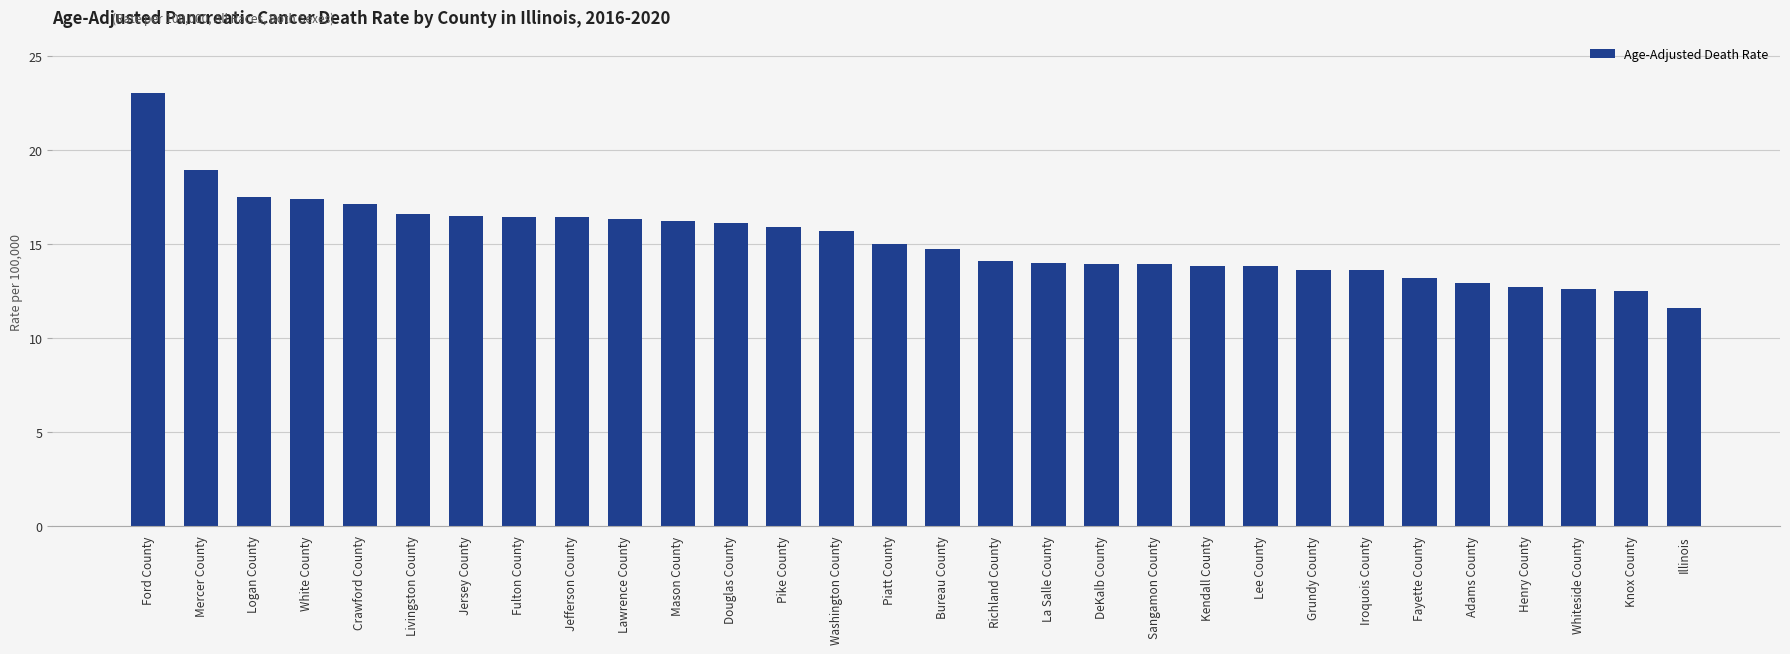

How many values are below 15?

15